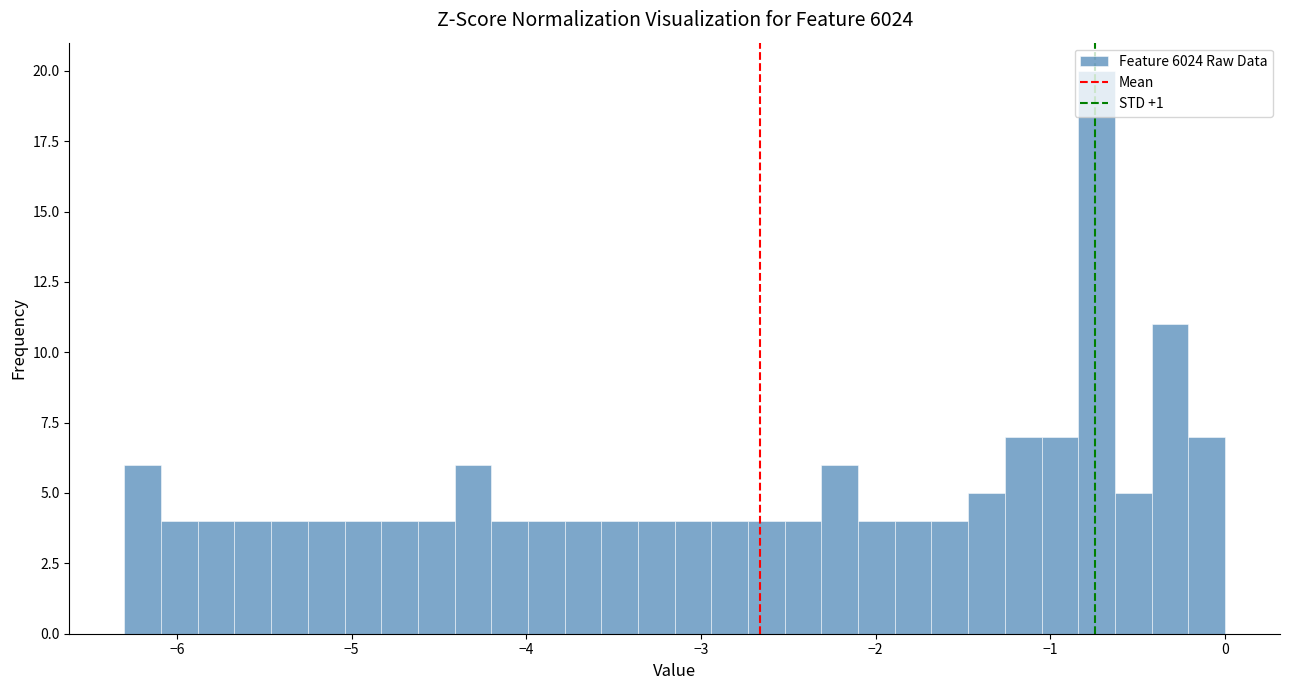

Around what value on the x-axis is the tallest bar? Give the approximate position of its centre, as read against the axis.

-0.7